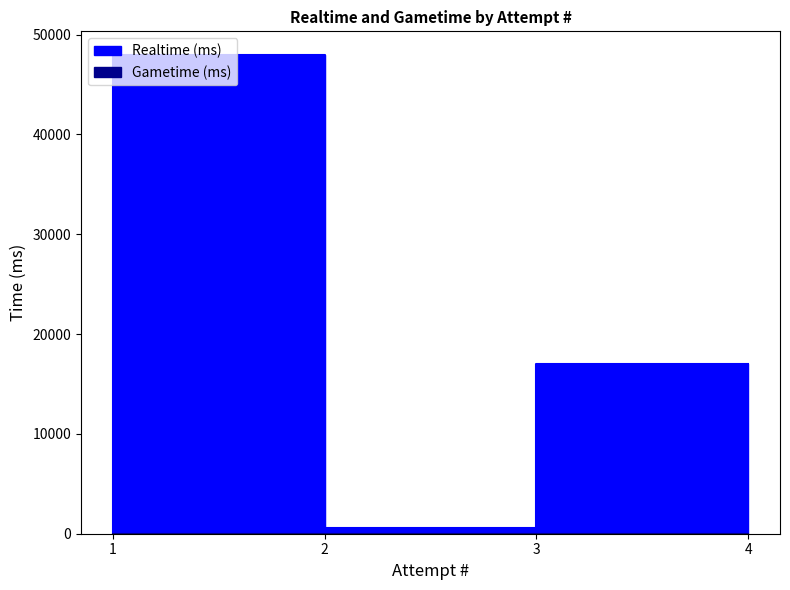

Count the number of categories in the chart.

4